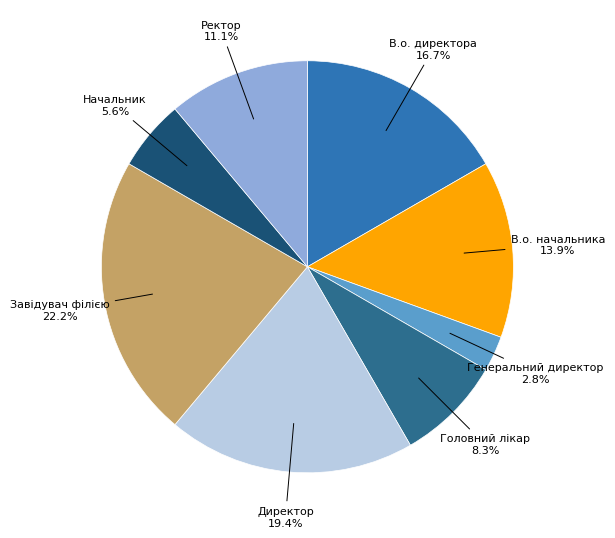

Which category has the smallest portion of the pie?

Генеральний директор